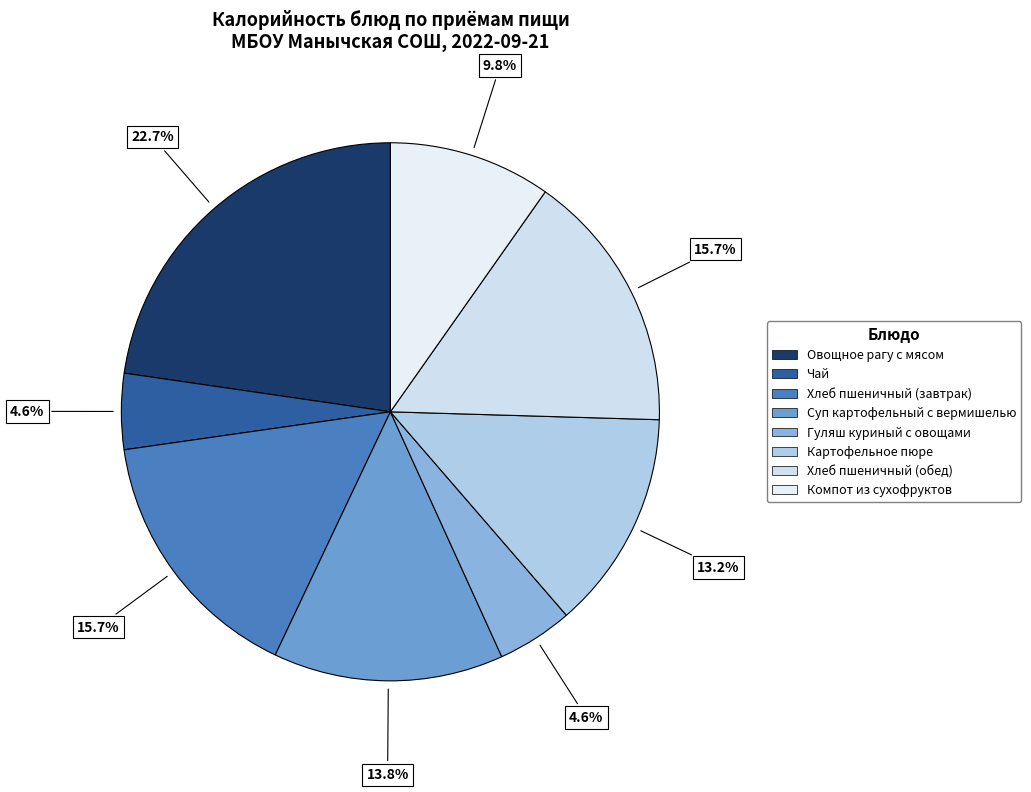

Combined, do Овощное рагу с мясом and Гуляш куриный с овощами account for over 50%?

No